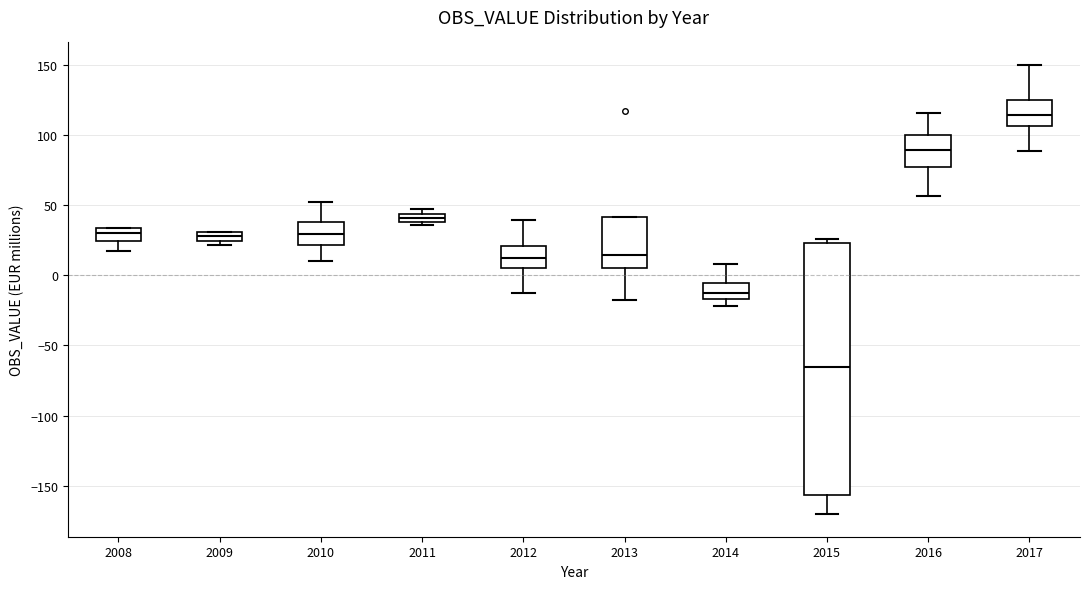

Where does the median line of the box at x = 2013 sit on the y-axis? The values are not printed on the chart, so give them approximately, as read against the axis.

15